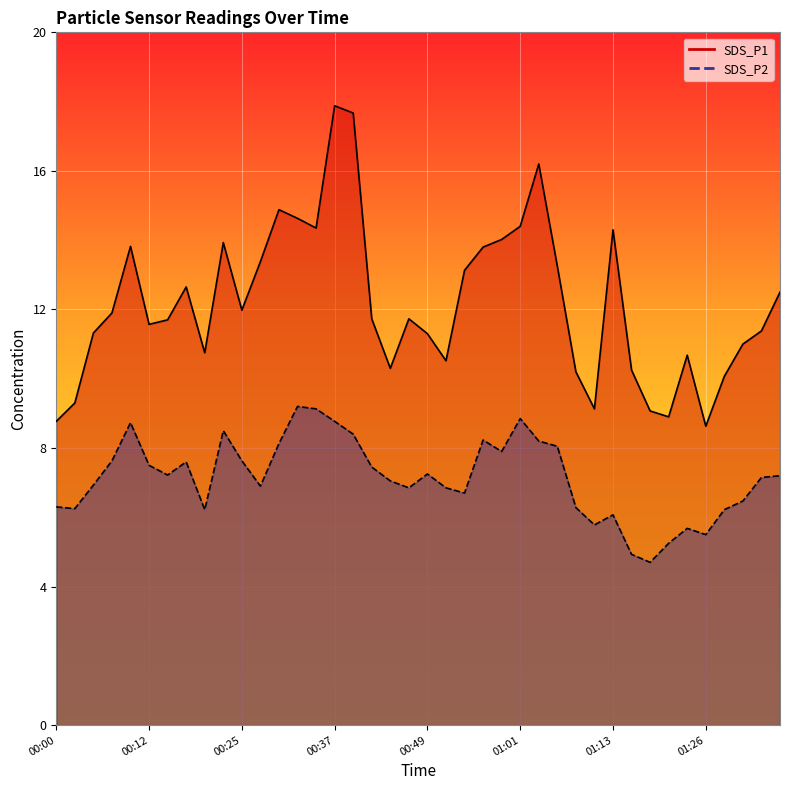

What is the greatest value displayed?

17.9